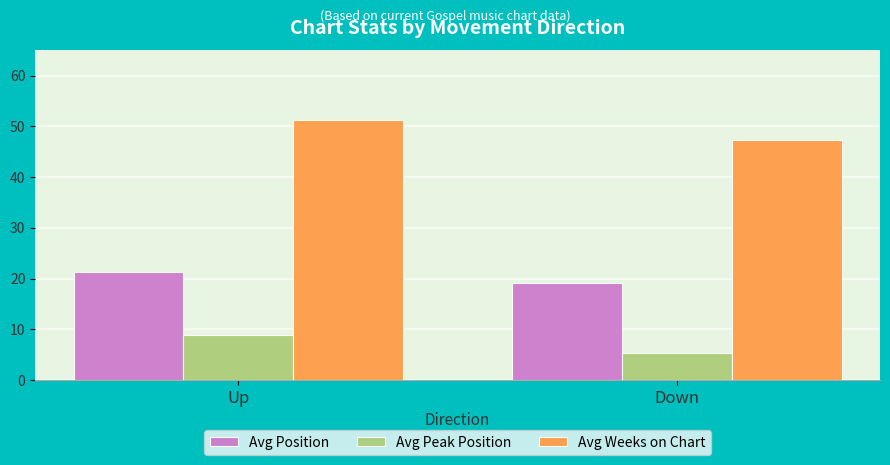

What is the sum of all Avg Weeks on Chart values?

98.7